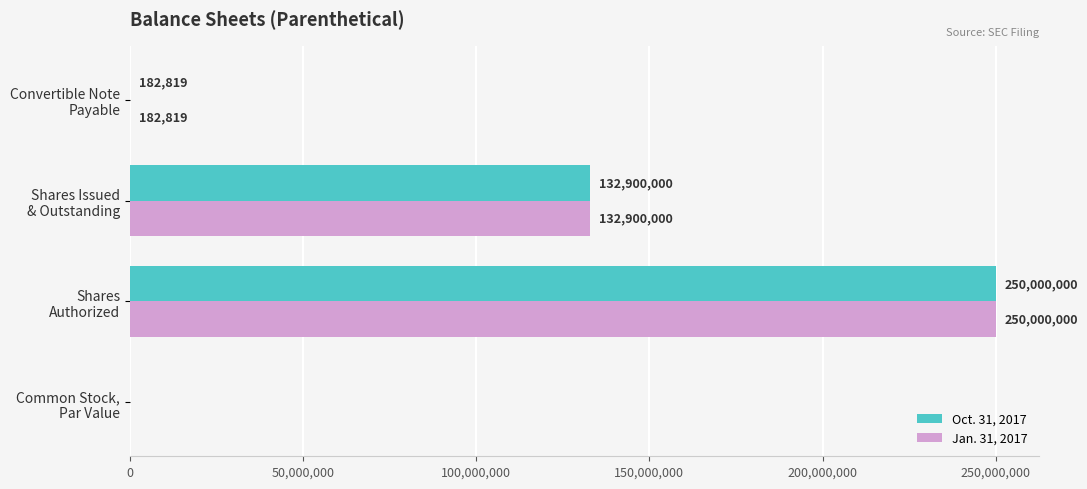

What is the maximum value shown in the chart?

250000000.0